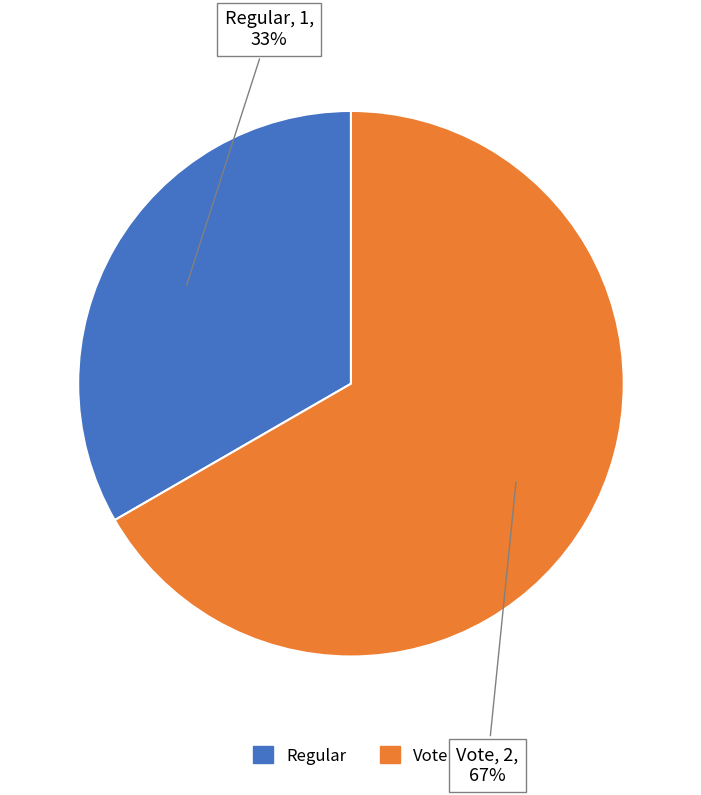

True or false: Regular accounts for 19% of the total.

False